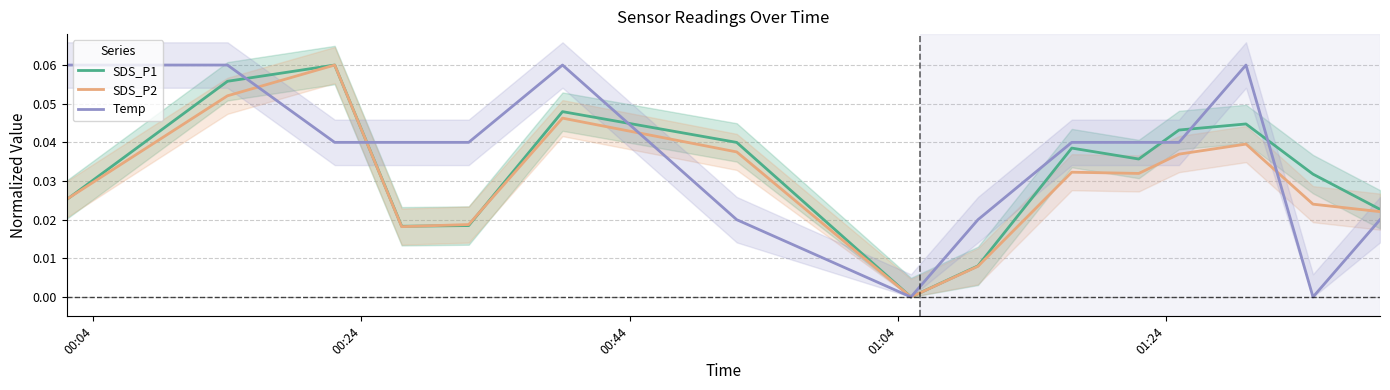

Rank the series by their average value, from highest to lowest.

Temp, SDS_P1, SDS_P2